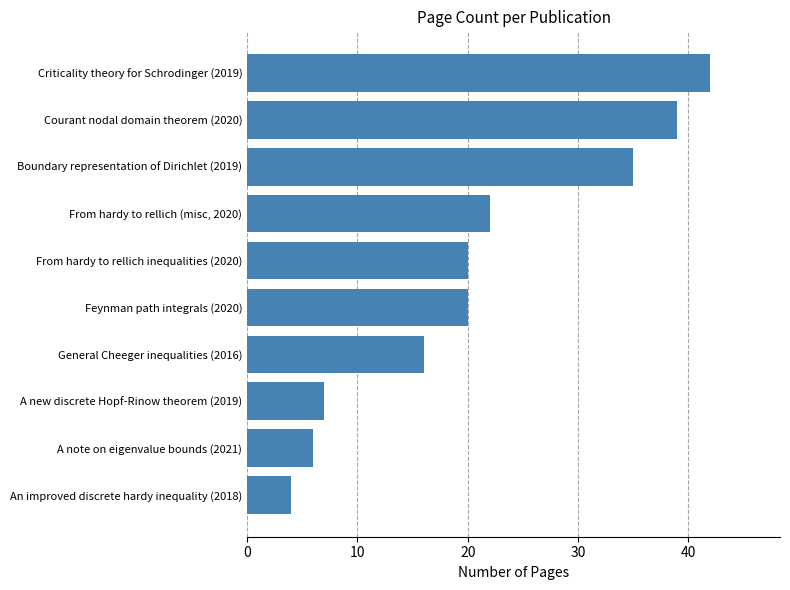

Count the number of categories in the chart.

10